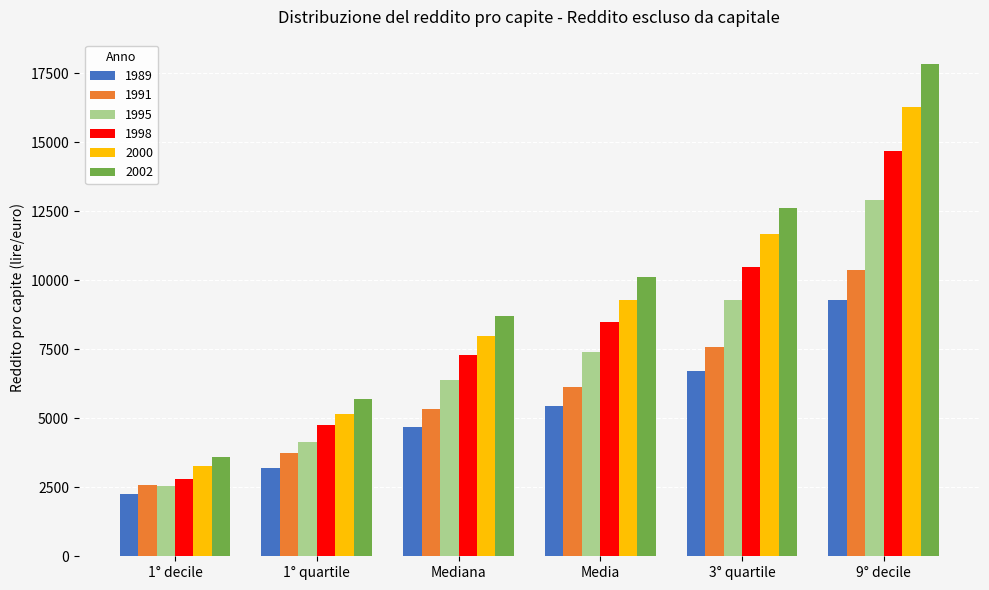

How many series are shown in this chart?

6